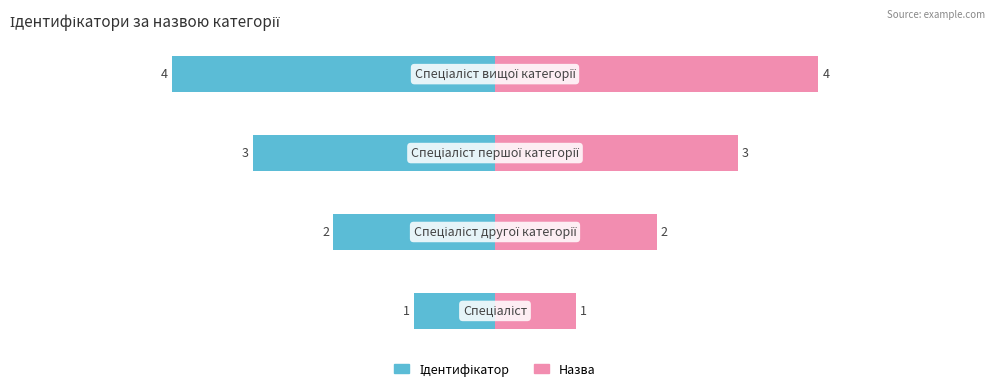

What value does the Назва series have at 0?

1